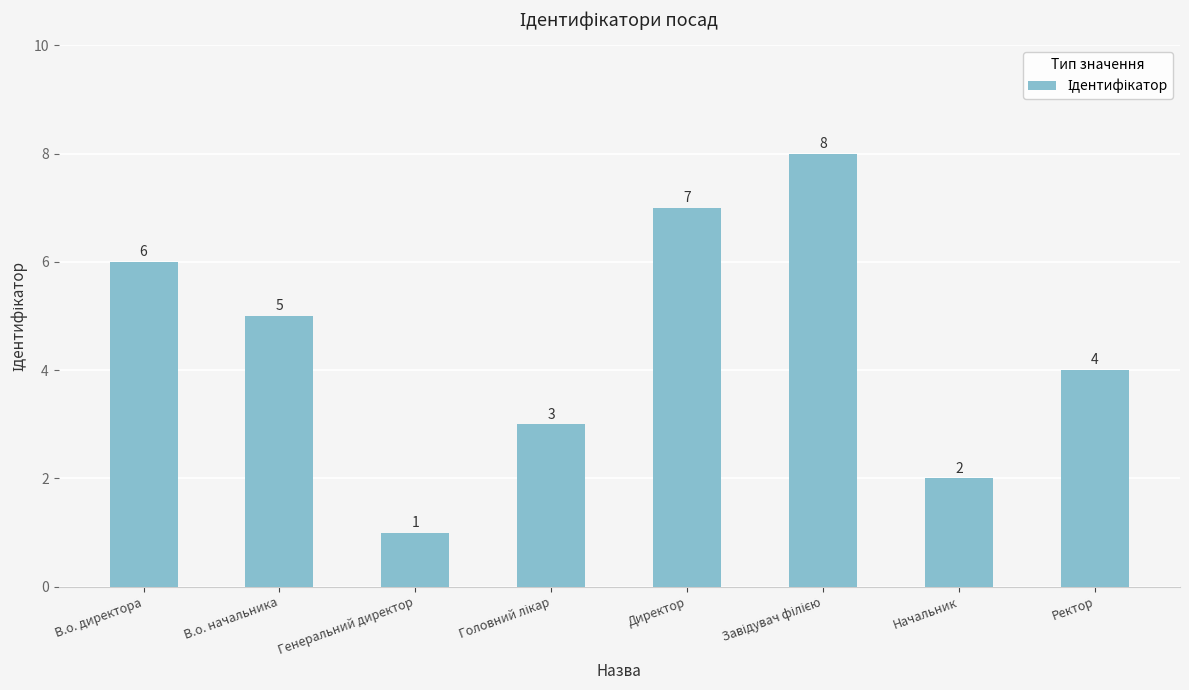

Is it true that the value at Директор is 2?

False